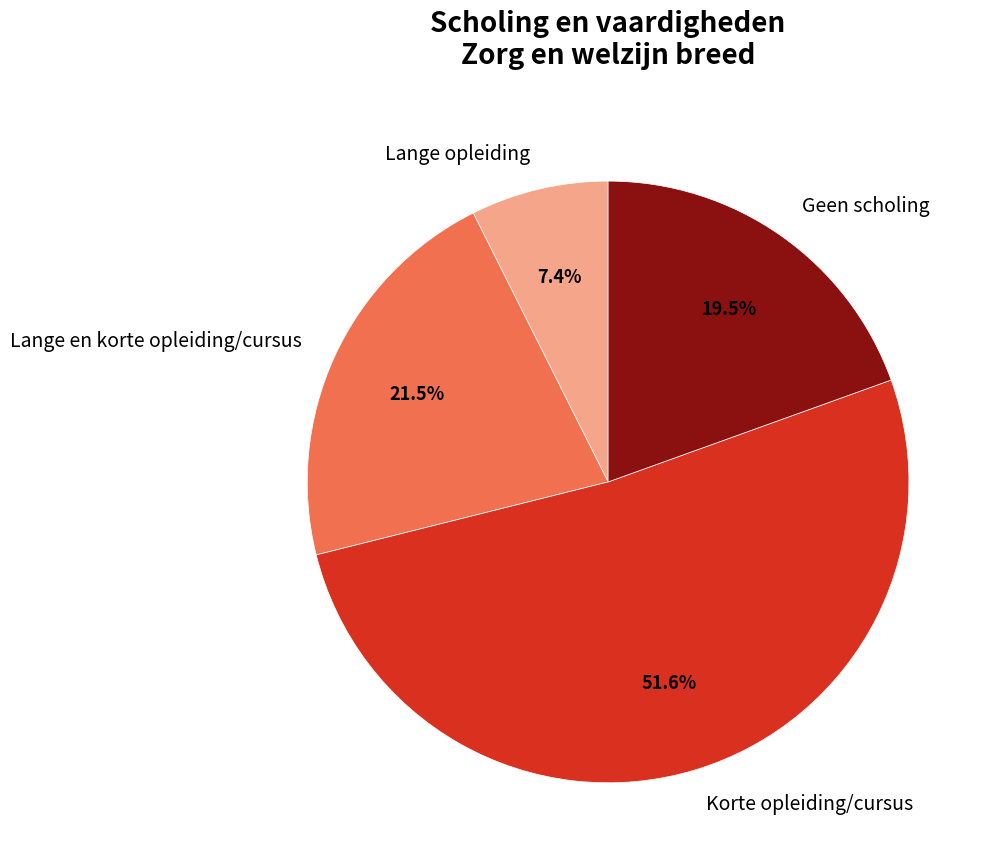

Which slice represents more than half of the pie?

Korte opleiding/cursus